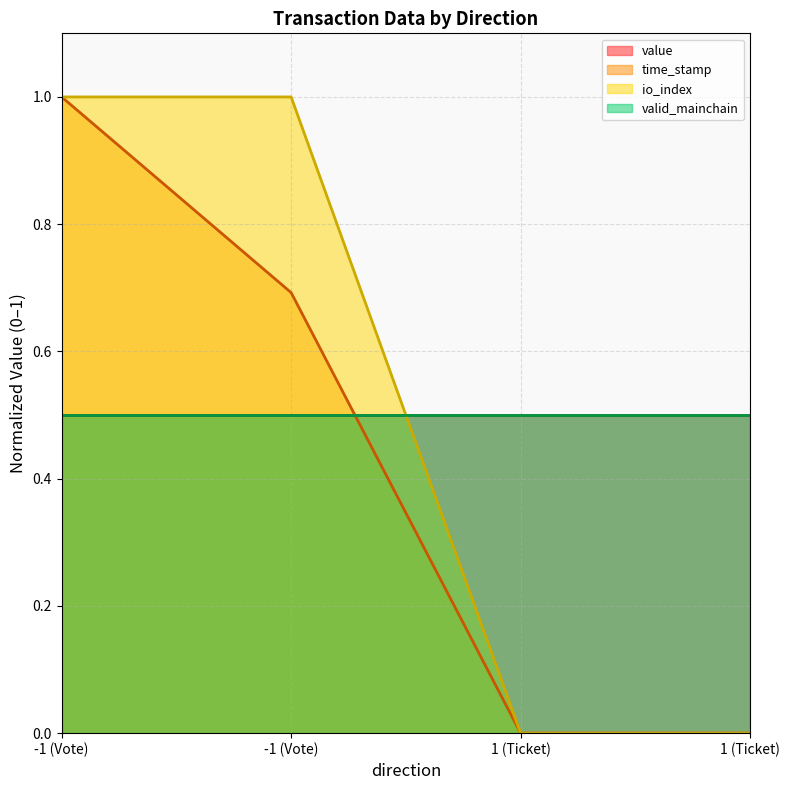

What is the highest value of the time_stamp series?

1.0